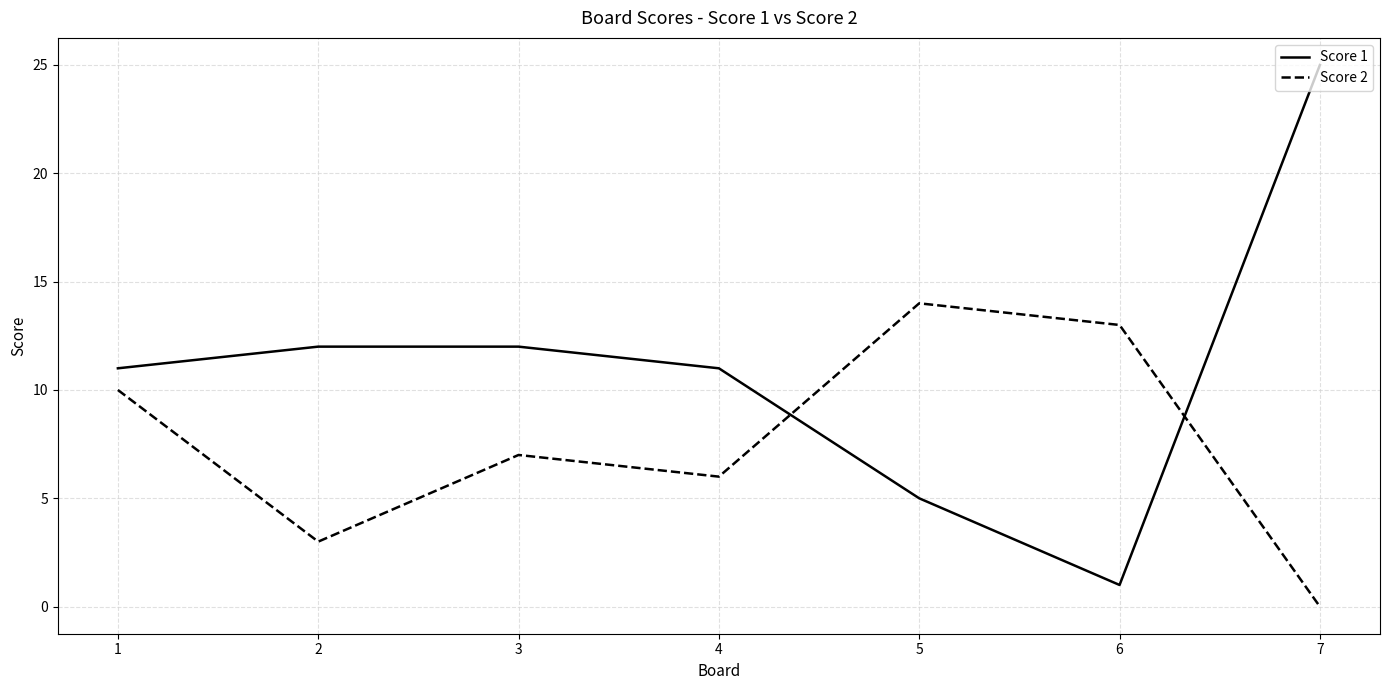

What is the difference between the second highest and minimum values in the Score 1 series?

11